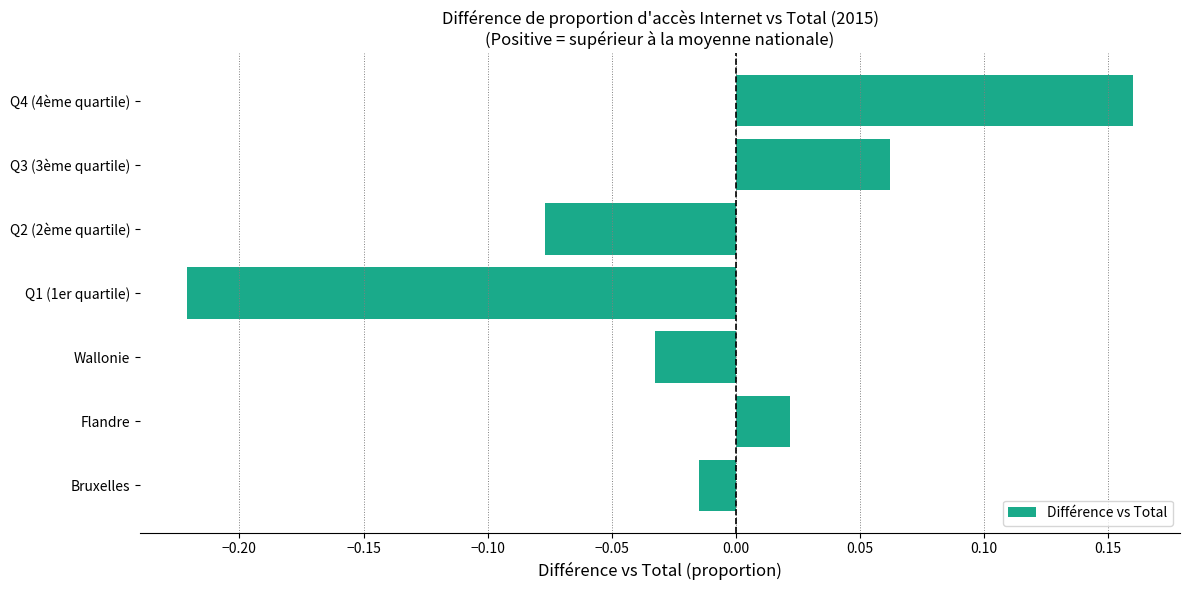

At which category does the chart reach its minimum across all series?

Q1 (1er quartile)